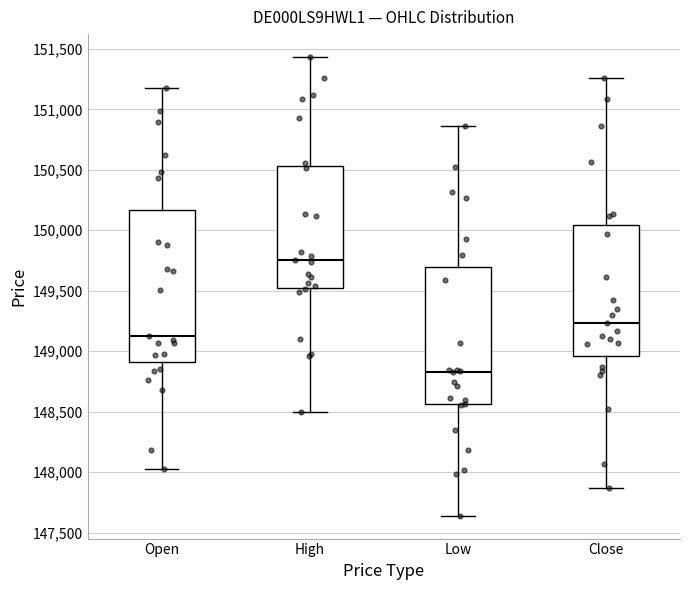

Which box has the highest median line?

High